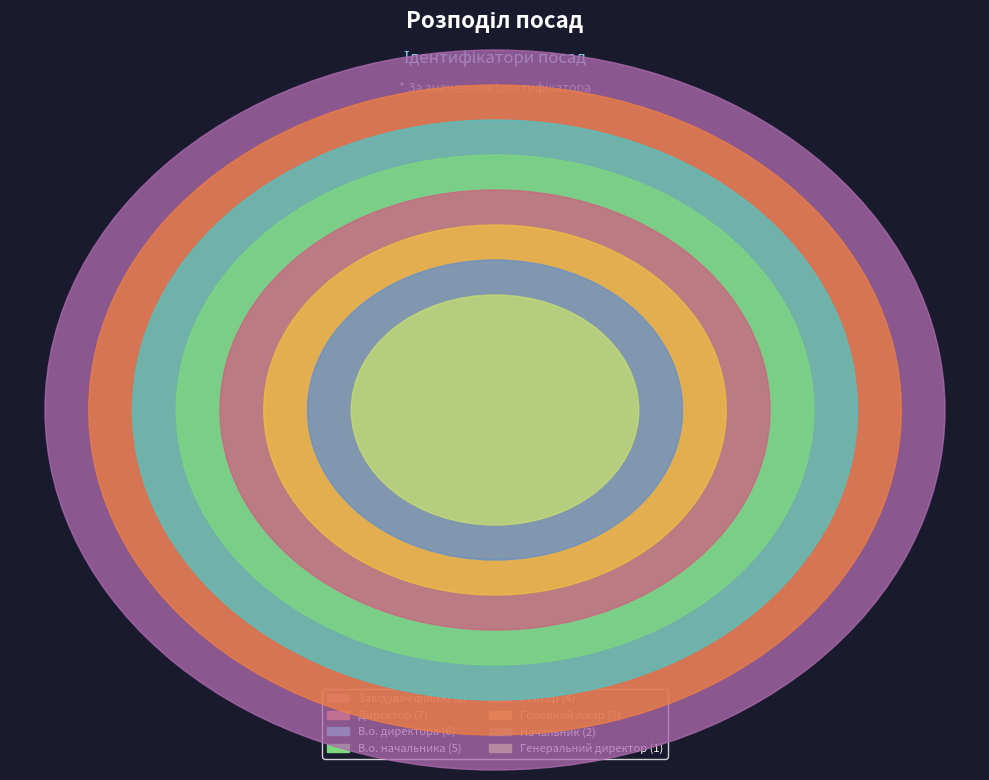

To the nearest percent, what portion does Генеральний директор represent?

3%